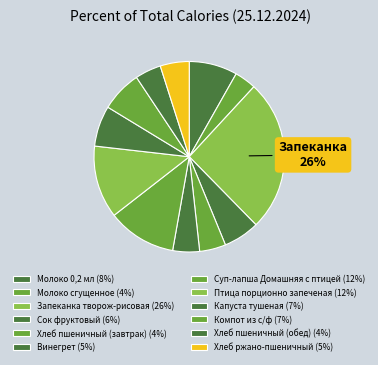

Count the number of slices in the pie.

12